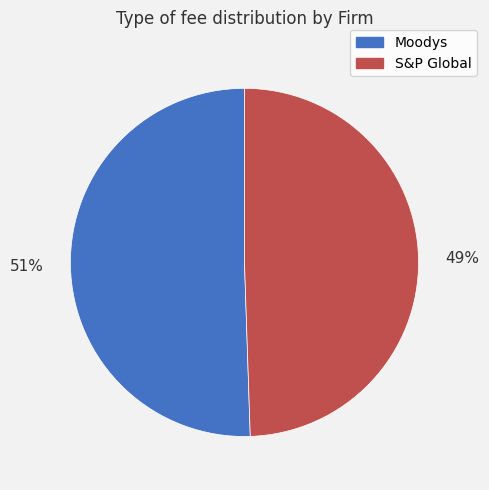

Combined, do S&P Global and Moodys account for over 50%?

Yes